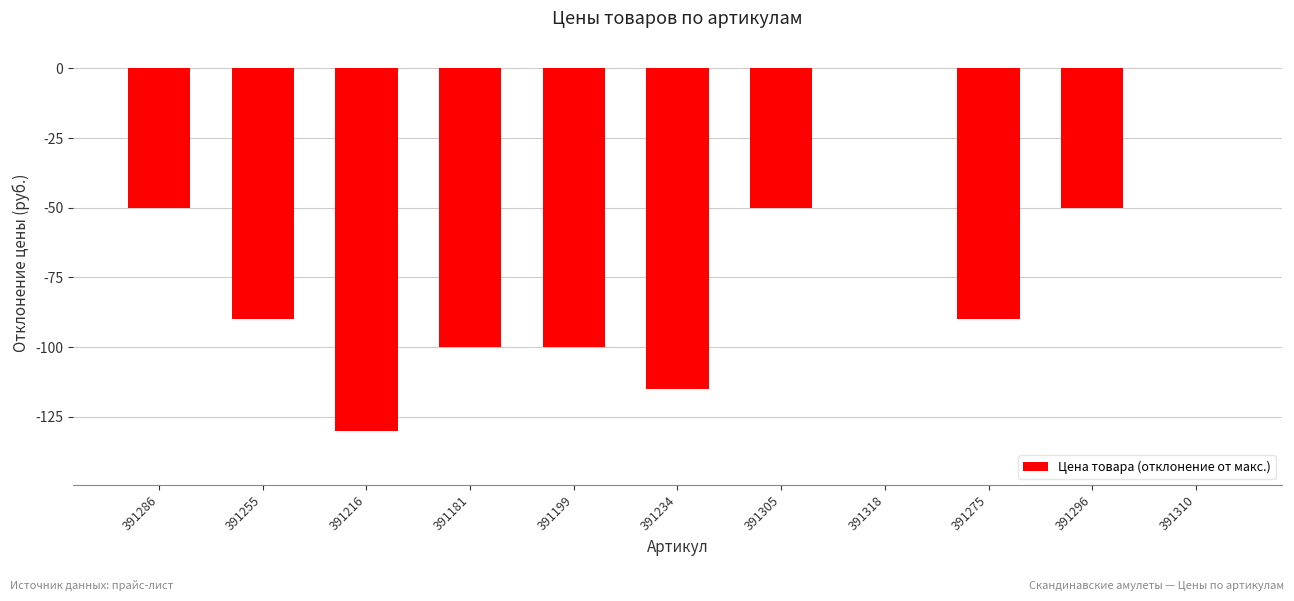

True or false: the data shows -18 at 391286.

False